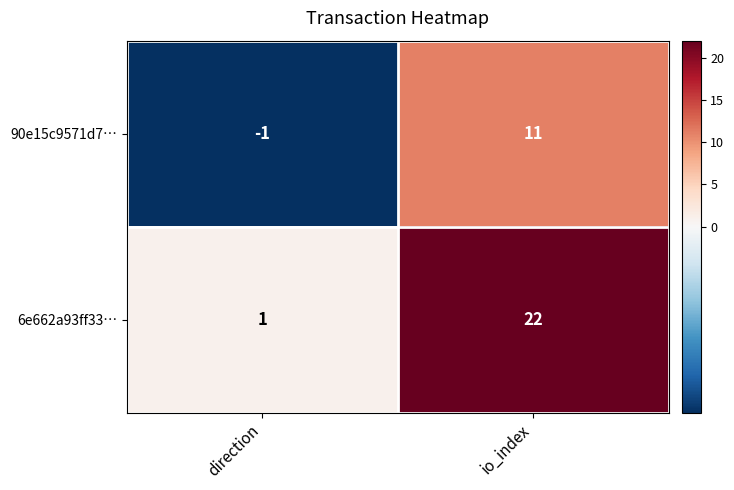

Where is 90e15c9571d7… nearest to the value 5?

direction